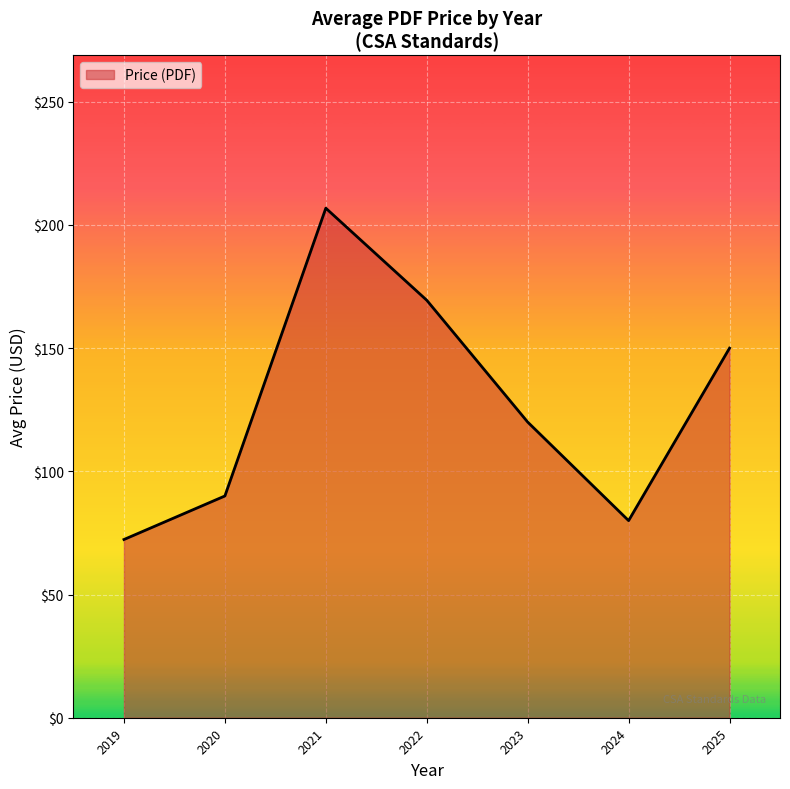

What is the ratio of the value at 2022 to the value at 2021?

0.8